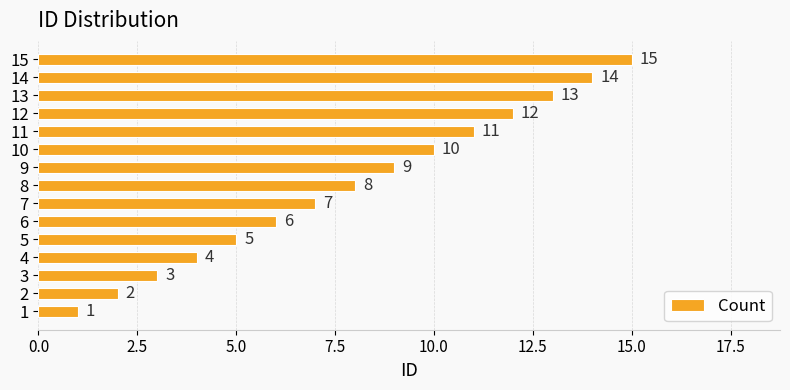

What is the average value?

8